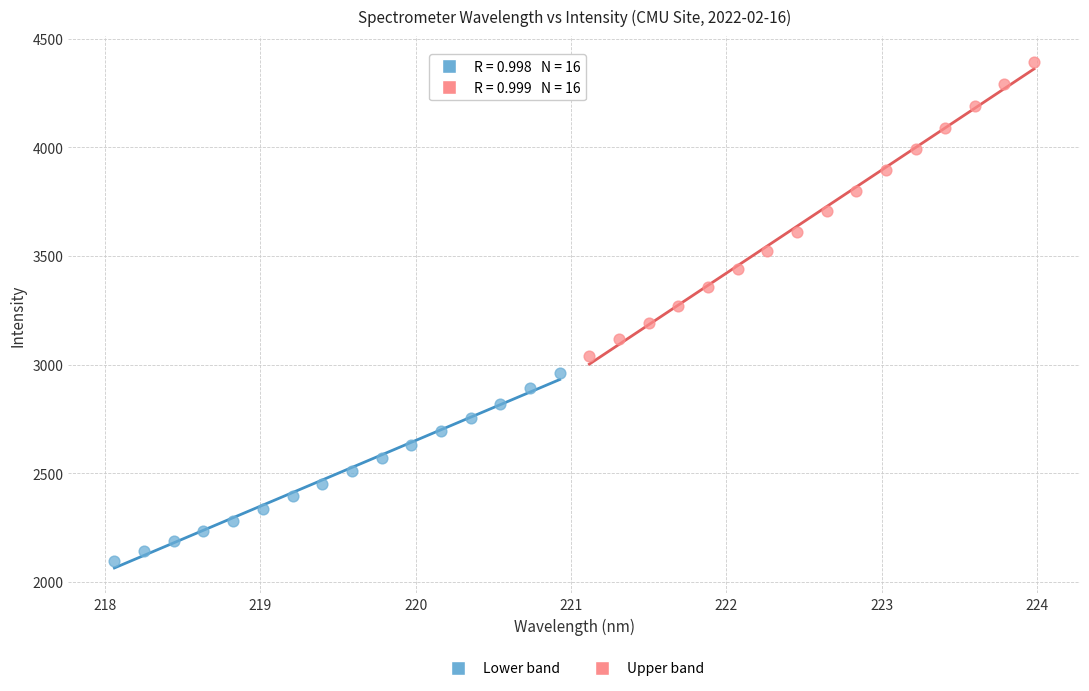

Which series contains the lowest Y value?

Lower band